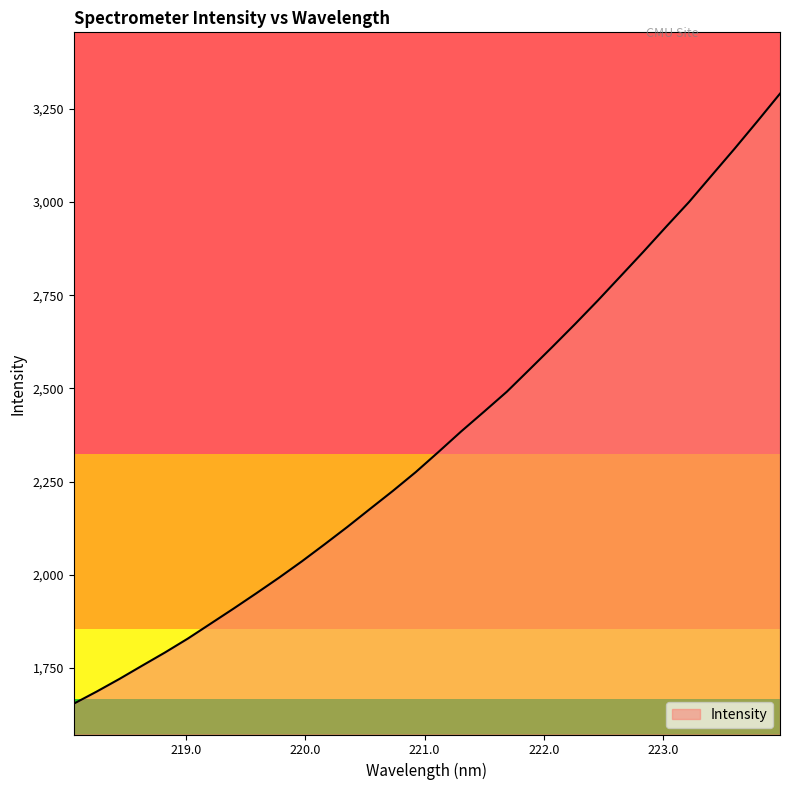

What is the minimum value shown in the chart?

1653.9